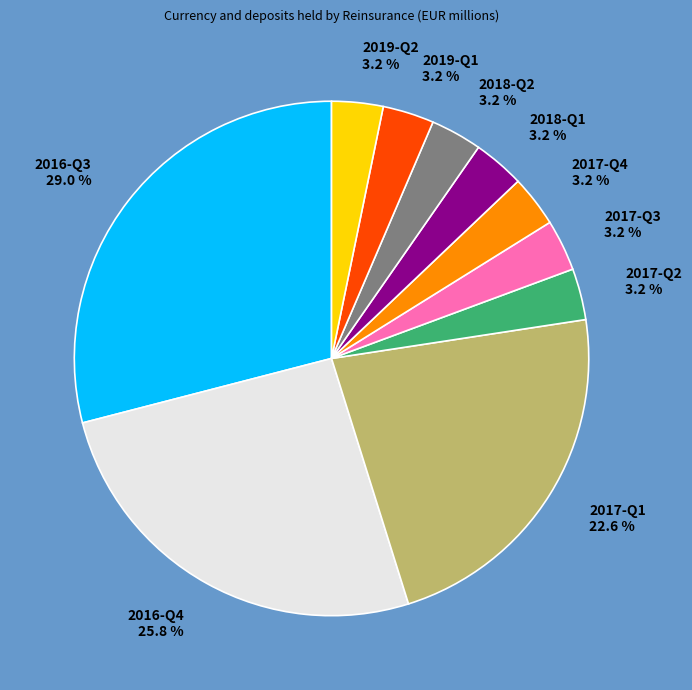

What portion of the pie excludes 2018-Q2?

96.8%